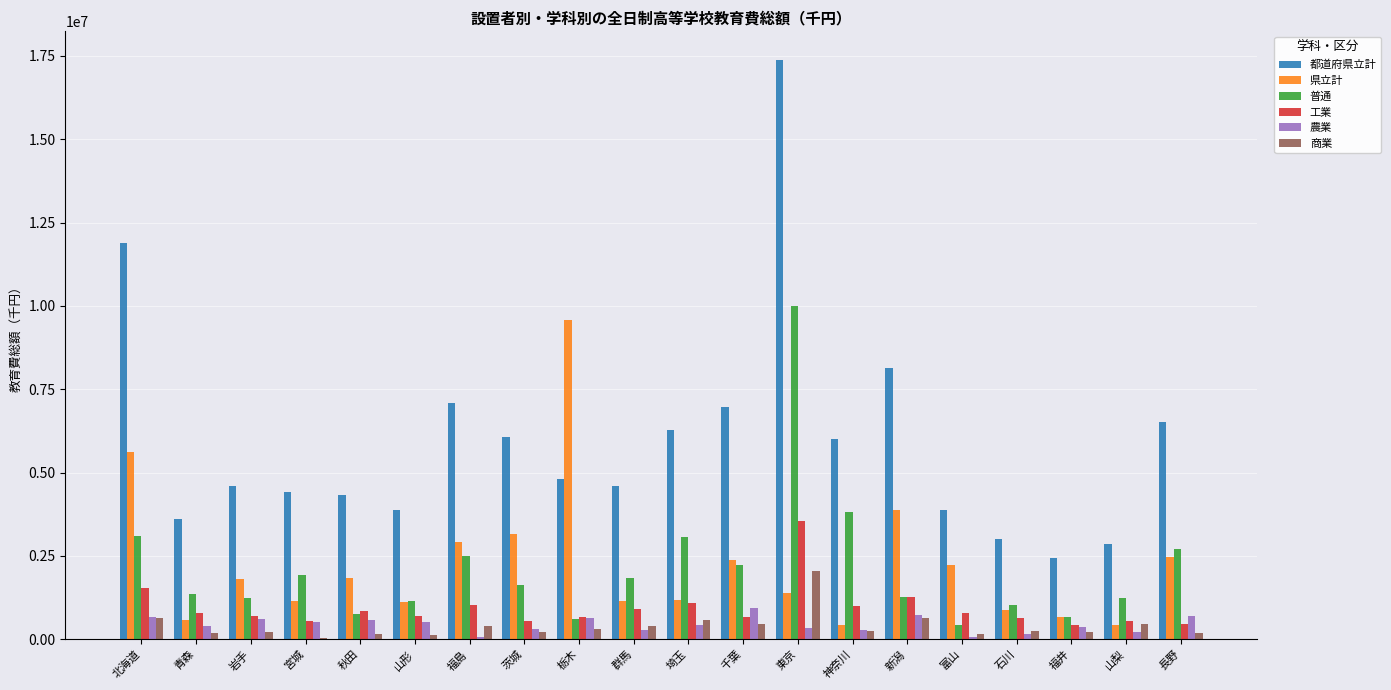

What is the sum of all 農業 values?

8816753